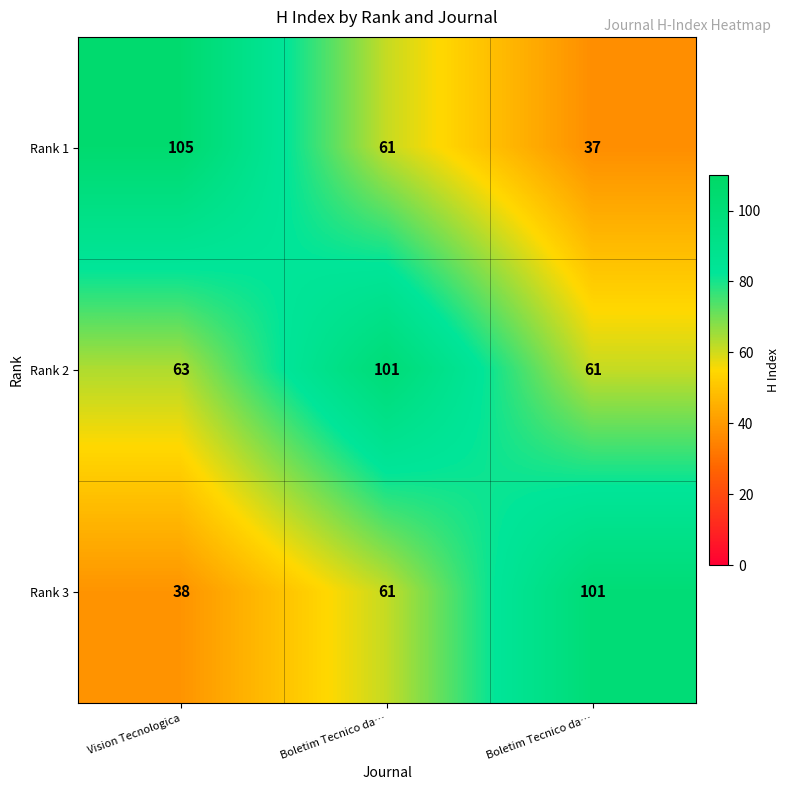

What is the smallest value displayed?

37